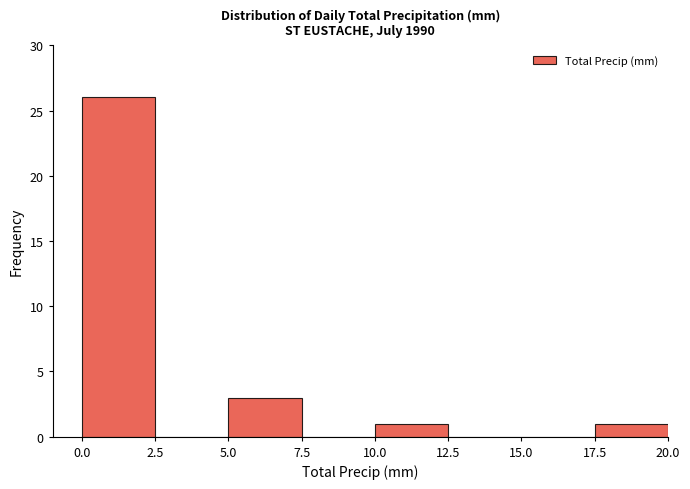

What is the height of the bar covering 17.5 to 20.0 on the x-axis? The values are not printed on the chart, so give them approximately, as read against the axis.

1